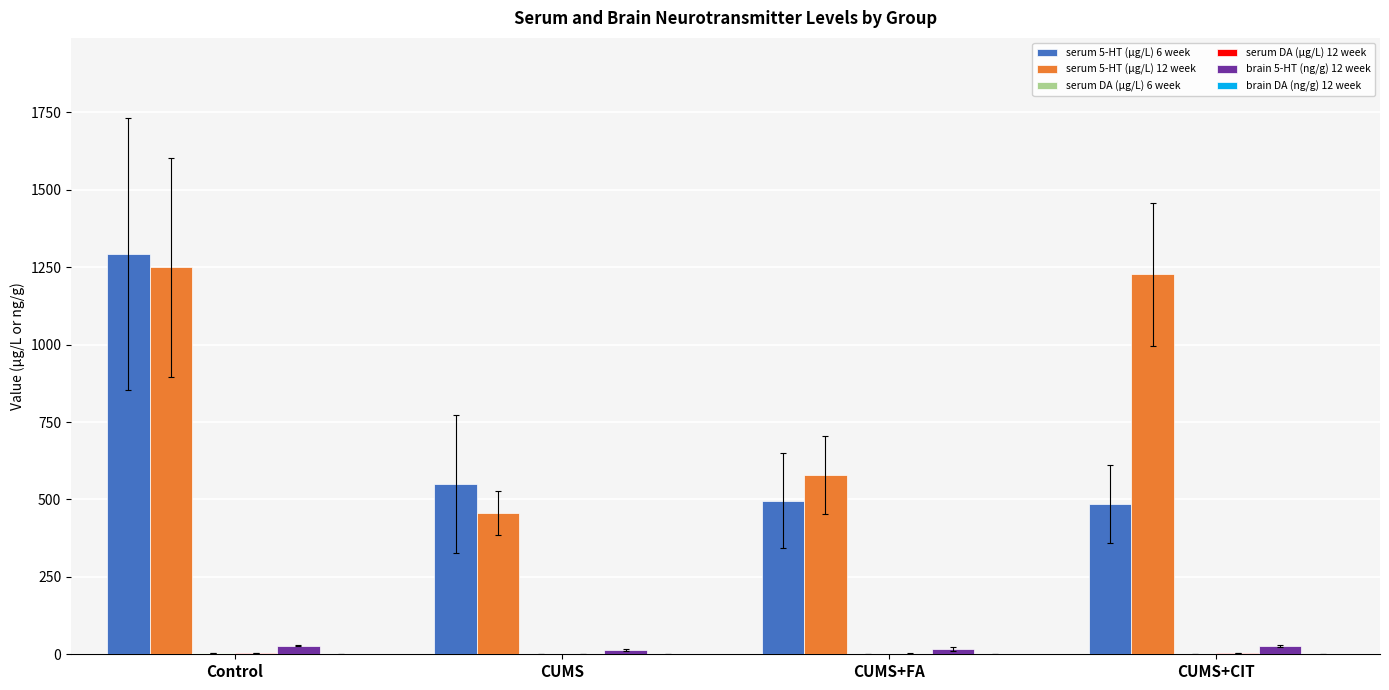

Which category has the highest value across all series?

Control